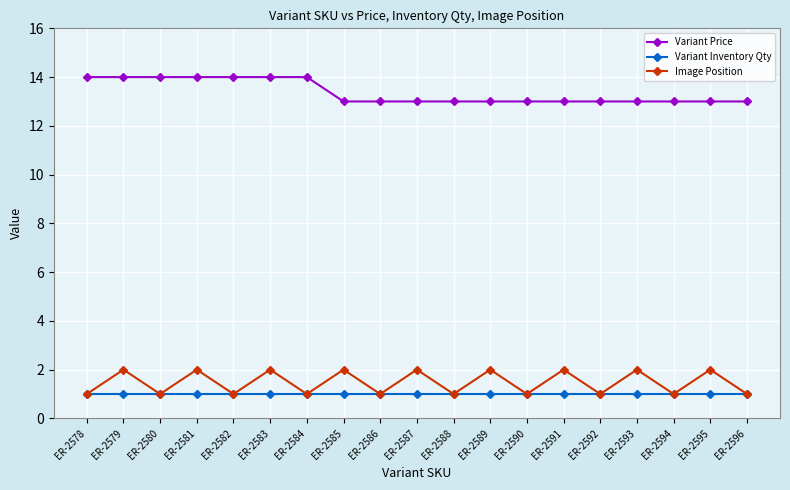

Count the number of categories in the chart.

19